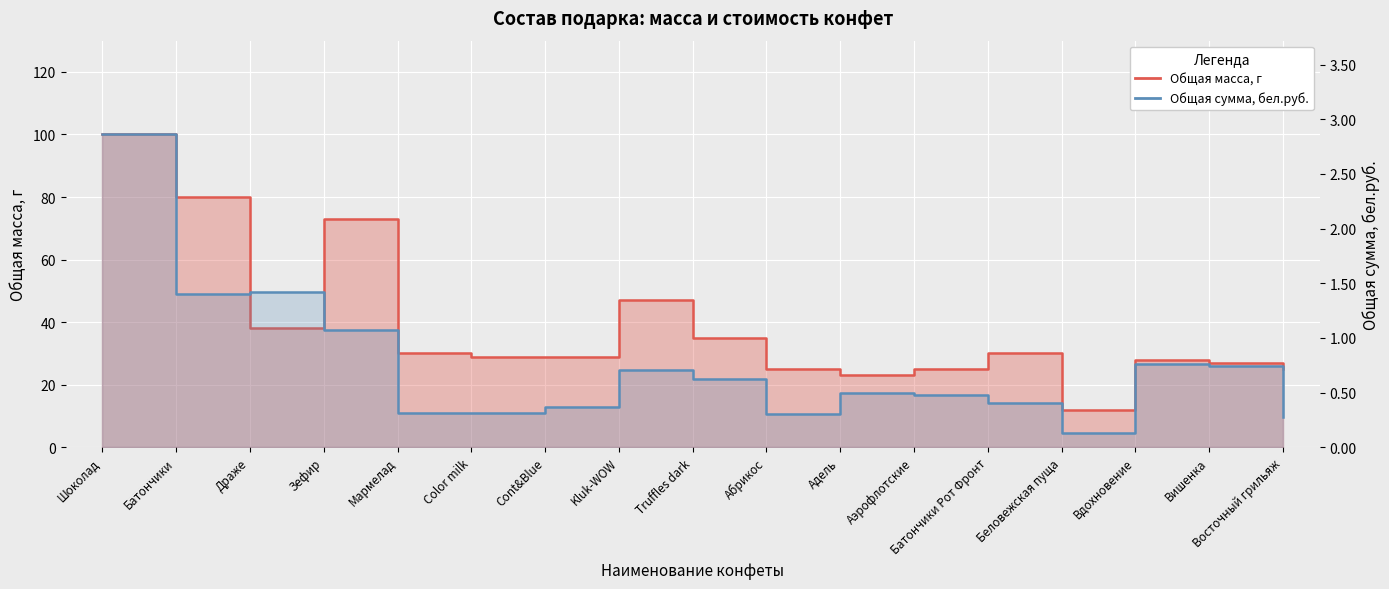

What is the total value across all series at Вишенка?

56.6